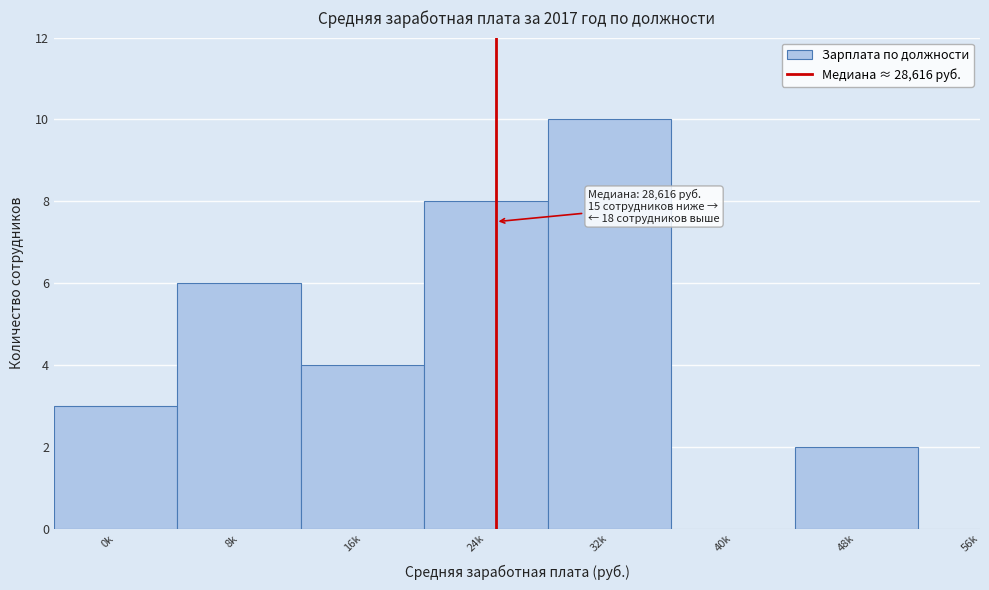

Reading left to right, what are all the values shown in this chart?

0k=3	8k=6	16k=4	24k=8	32k=10	40k=0	48k=2	56k=0